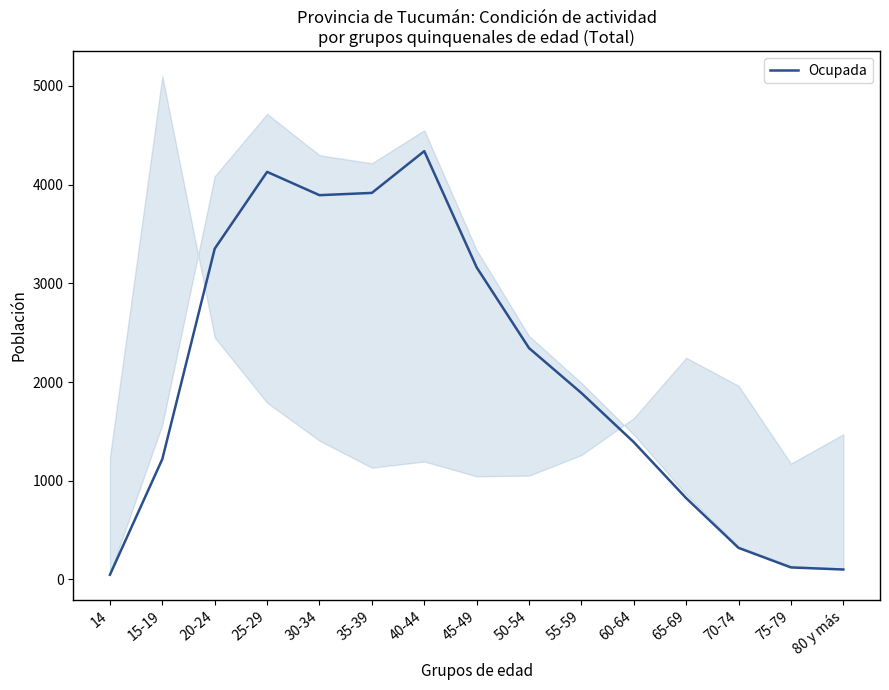

What is the value of the 3rd point from the left?

3351